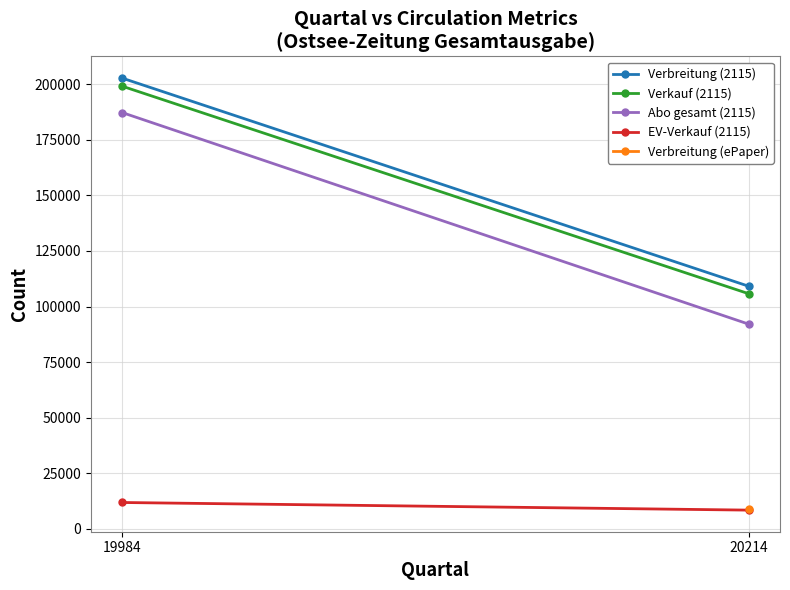

Which series has the widest spread of values?

Abo gesamt (2115)